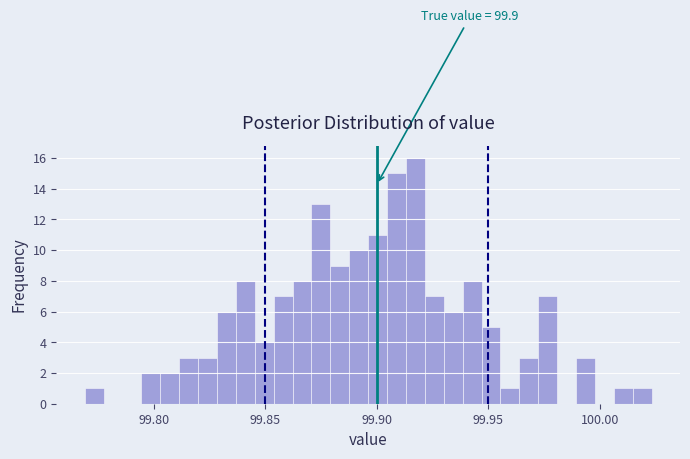

Read against the x-axis, roughly where is the centre of the tallest bar?

99.915